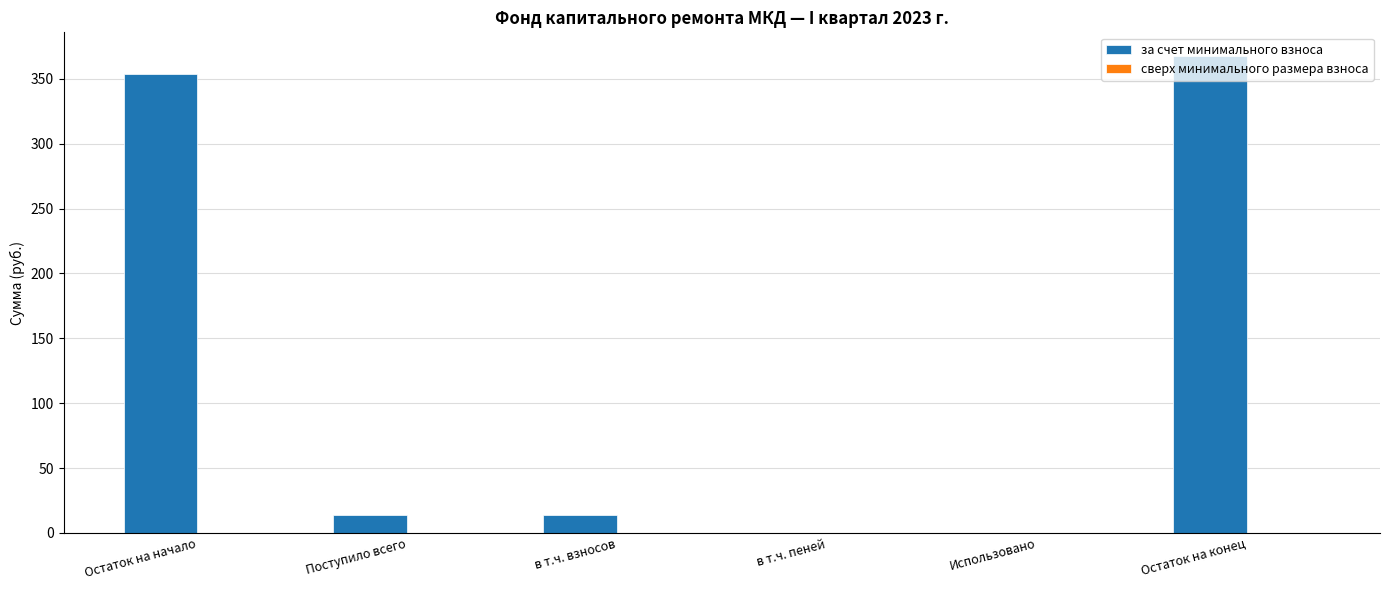

The value at Остаток на начало is 207.3. True or false?

False